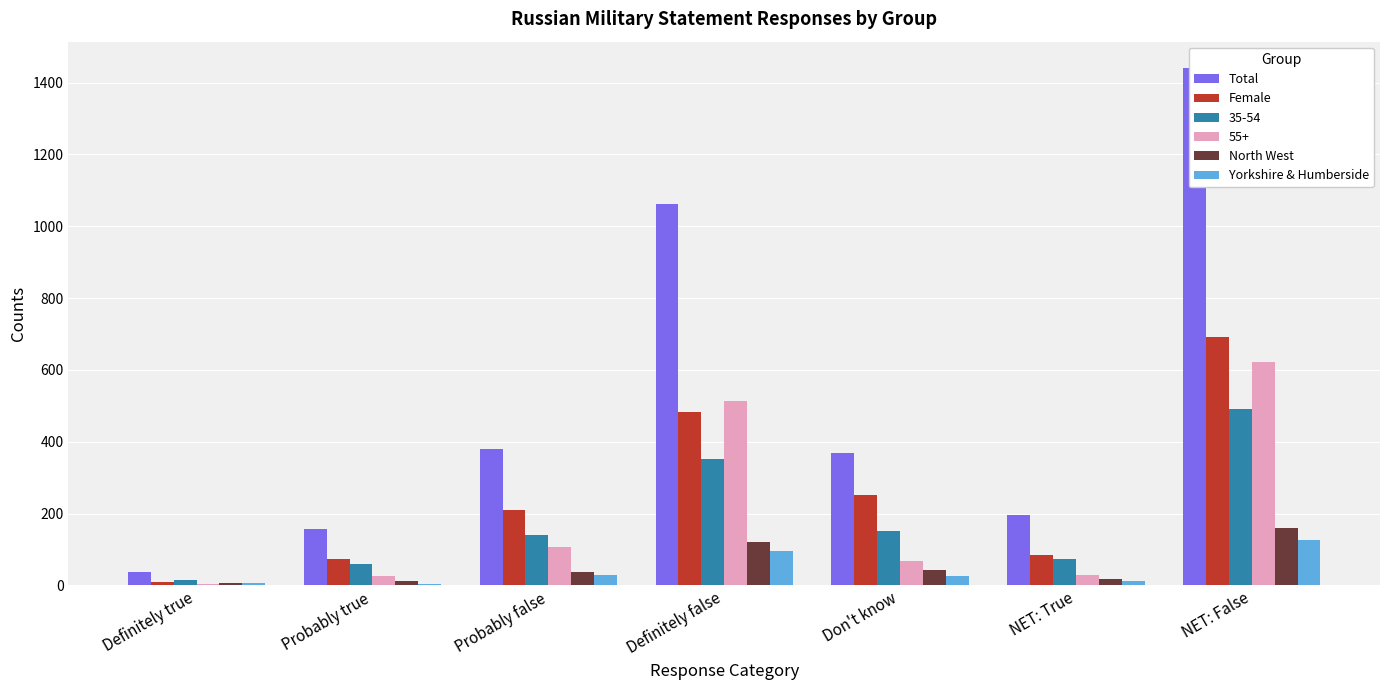

What is the label of the 5th bar from the right?

Probably false